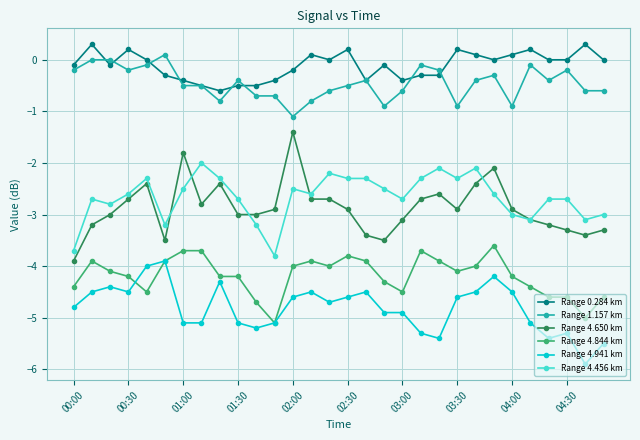

True or false: Range 0.284 km and Range 4.941 km cross at least once.

False